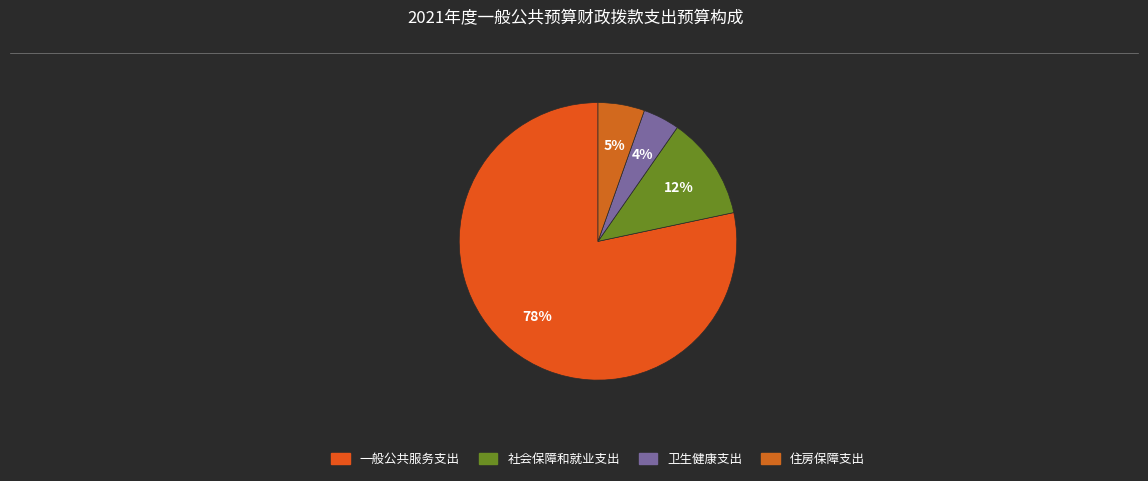

Do 社会保障和就业支出 and 一般公共服务支出 together represent more than half of the pie?

Yes